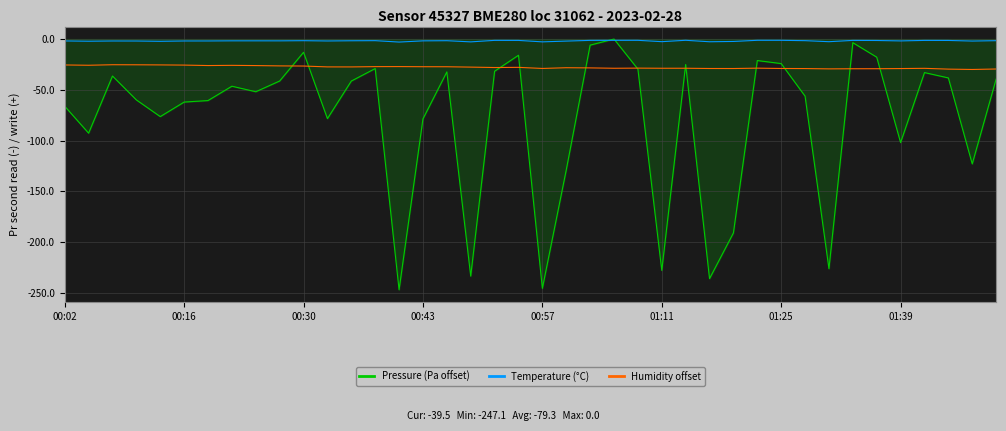

Which series has the widest spread of values?

Pressure (Pa offset)